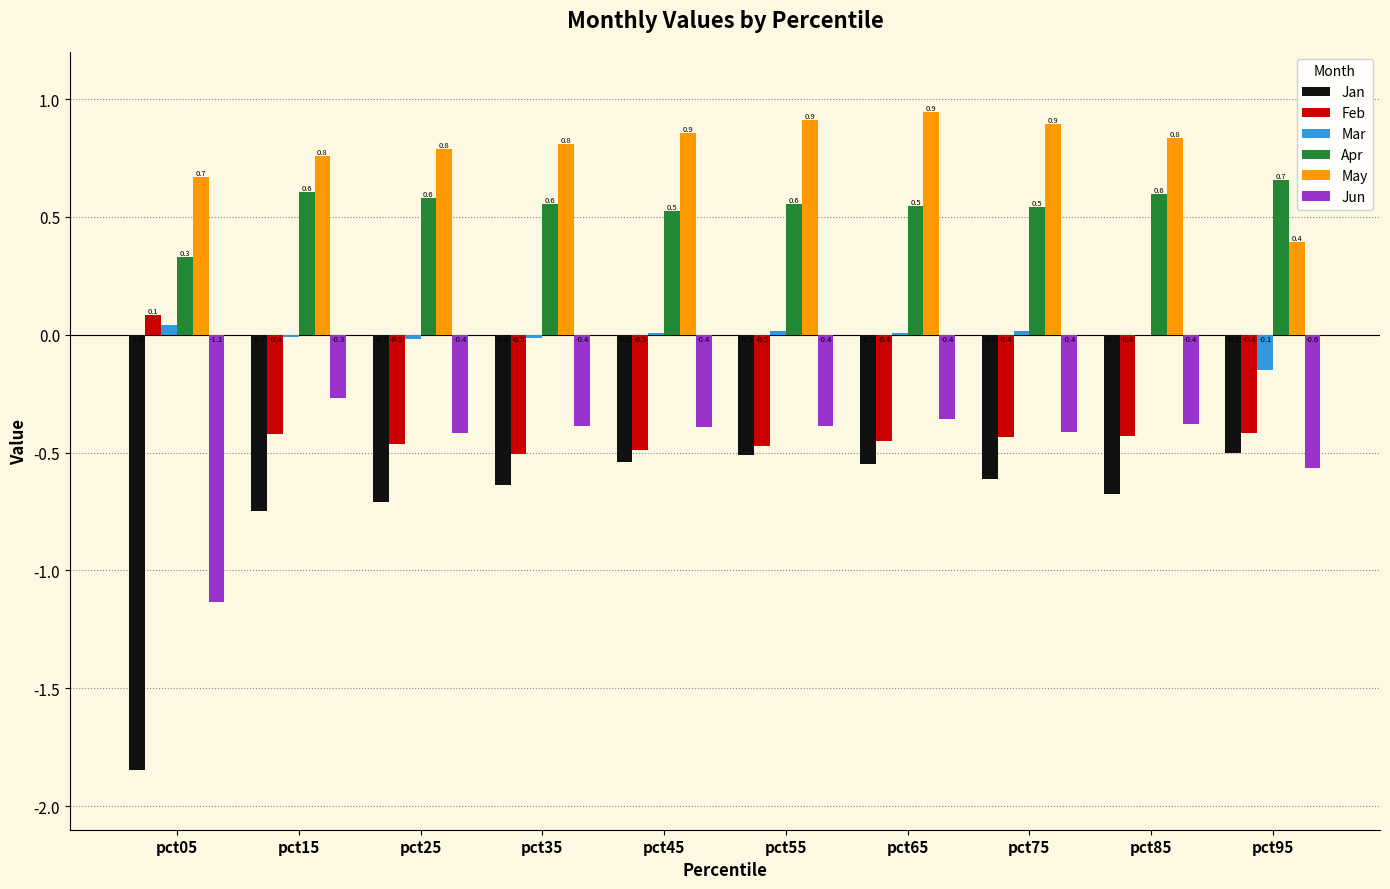

What is the maximum value shown in the chart?

0.9